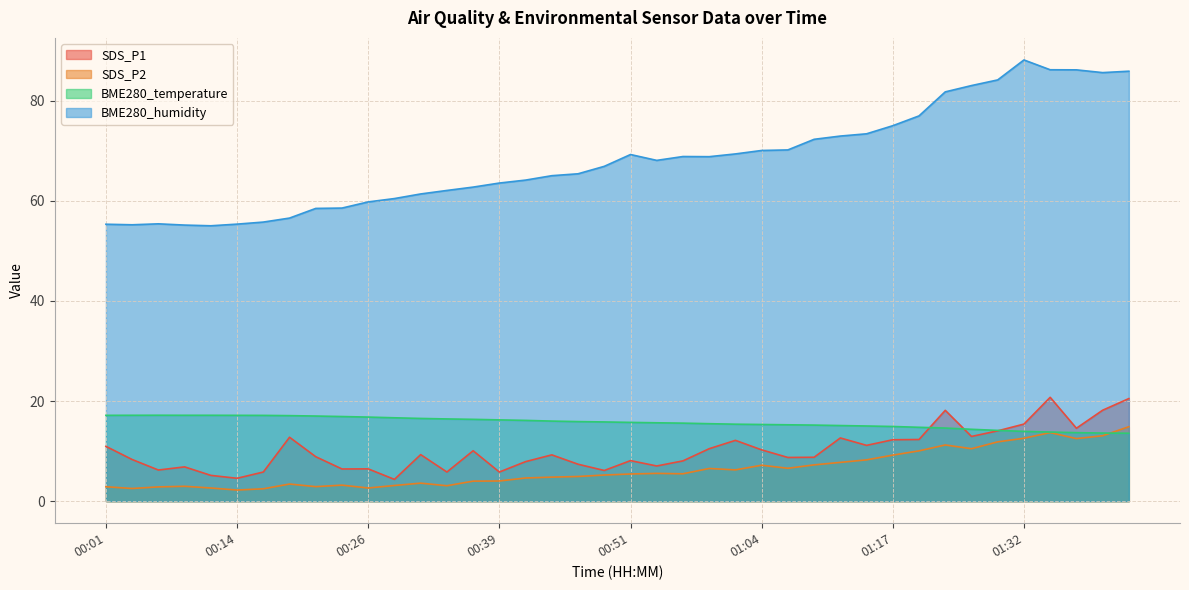

What is the sum of the BME280_temperature values at 01:02 and 00:39?

31.6